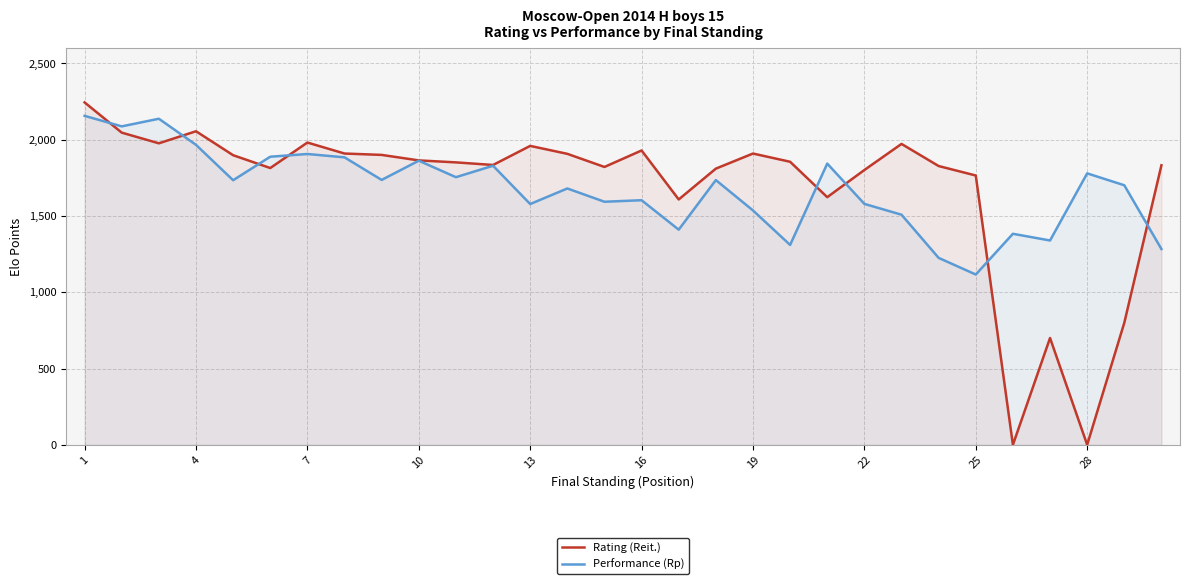

At 22, list the series in order from smallest to largest.

Performance (Rp), Rating (Reit.)